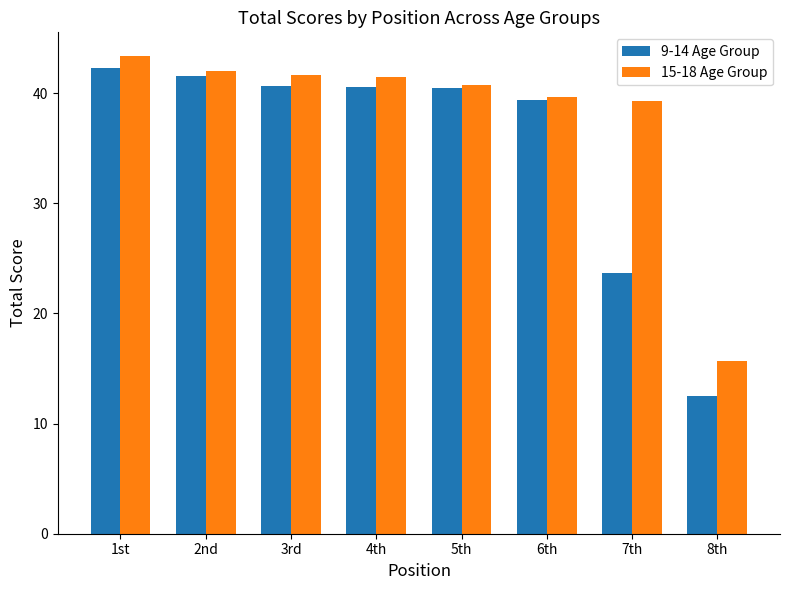

The 15-18 Age Group series shows 41.4 at 4th. True or false?

True